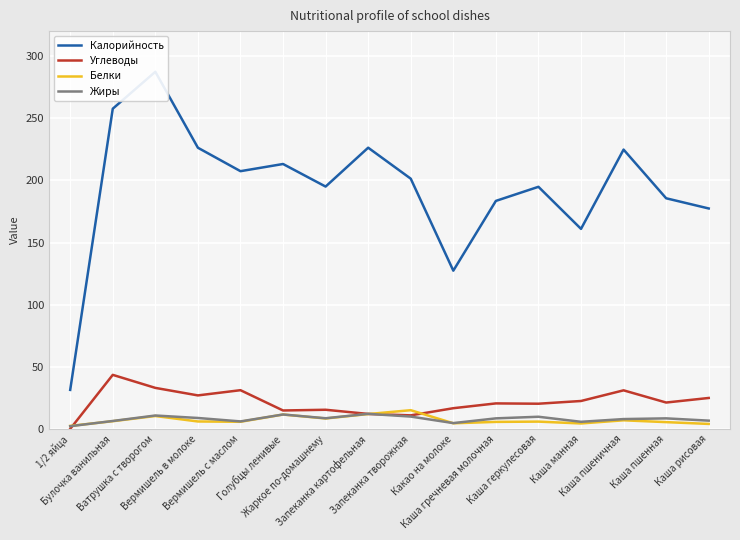

Reading left to right, transcribe all the data shown in this chart.

Калорийность: 1/2 яйца=31.5	Булочка ванильная=257.6	Ватрушка с творогом=287.3	Вермишель в молоке=226.2	Вермишель с маслом=207.4	Голубцы ленивые=213.1	Жаркое по-домашнему=195.0	Запеканка картофельная=226.2	Запеканка творожная=201.3	Какао на молоке=127.4	Каша гречневая молочная=183.5	Каша геркулесовая=194.8	Каша манная=161.0	Каша пшеничная=224.7	Каша пшенная=185.6	Каша рисовая=177.4
Углеводы: 1/2 яйца=0.1	Булочка ванильная=43.6	Ватрушка с творогом=33.1	Вермишель в молоке=27.1	Вермишель с маслом=31.3	Голубцы ленивые=14.9	Жаркое по-домашнему=15.5	Запеканка картофельная=12.2	Запеканка творожная=11.0	Какао на молоке=16.8	Каша гречневая молочная=20.6	Каша геркулесовая=20.4	Каша манная=22.6	Каша пшеничная=31.1	Каша пшенная=21.3	Каша рисовая=25.0
Белки: 1/2 яйца=2.5	Булочка ванильная=6.3	Ватрушка с творогом=10.5	Вермишель в молоке=6.1	Вермишель с маслом=5.8	Голубцы ленивые=11.7	Жаркое по-домашнему=8.5	Запеканка картофельная=12.1	Запеканка творожная=15.2	Какао на молоке=4.7	Каша гречневая молочная=5.8	Каша геркулесовая=6.0	Каша манная=4.5	Каша пшеничная=7.0	Каша пшенная=5.6	Каша рисовая=4.1
Жиры: 1/2 яйца=2.3	Булочка ванильная=6.5	Ватрушка с творогом=10.9	Вермишель в молоке=8.9	Вермишель с маслом=6.2	Голубцы ленивые=11.7	Жаркое по-домашнему=8.7	Запеканка картофельная=12.2	Запеканка творожная=10.0	Какао на молоке=4.8	Каша гречневая молочная=8.6	Каша геркулесовая=9.9	Каша манная=5.8	Каша пшеничная=8.0	Каша пшенная=8.6	Каша рисовая=6.8